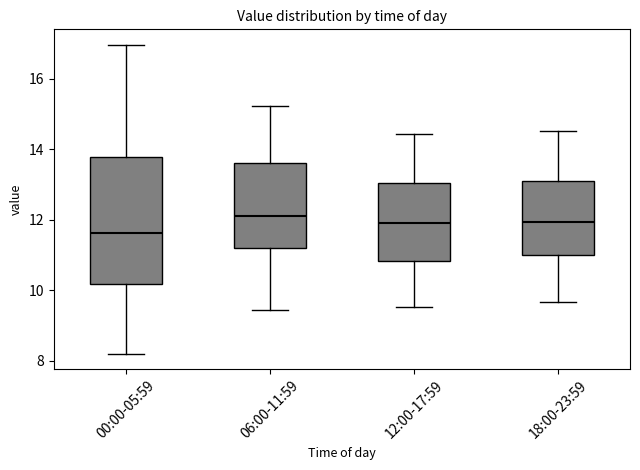

Comparing the boxes themselves (not the whiskers), which one is the tallest?

00:00-05:59